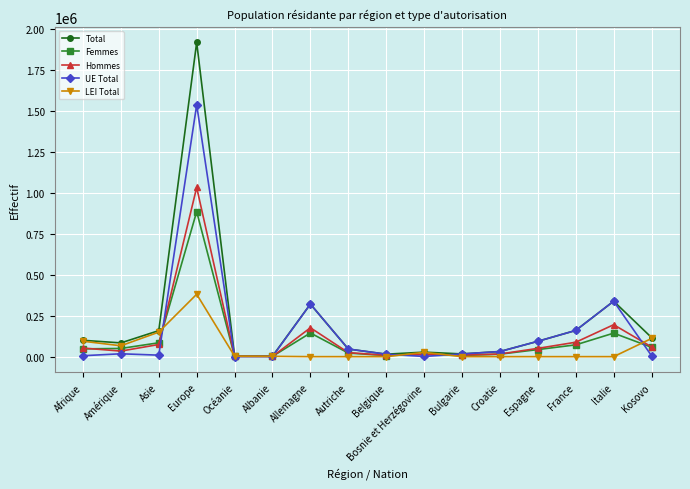

True or false: LEI Total has more than 1 points higher than both neighbors.

True